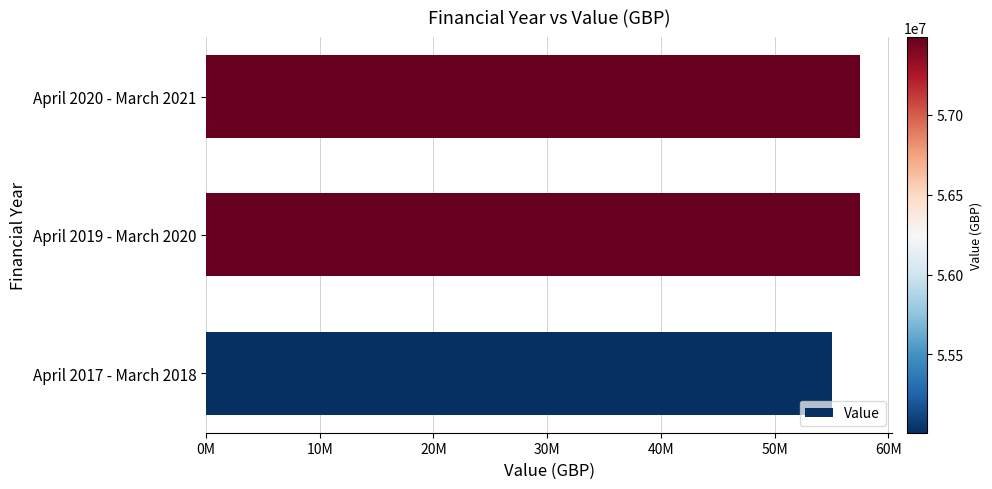

Are the bars horizontal?

Yes